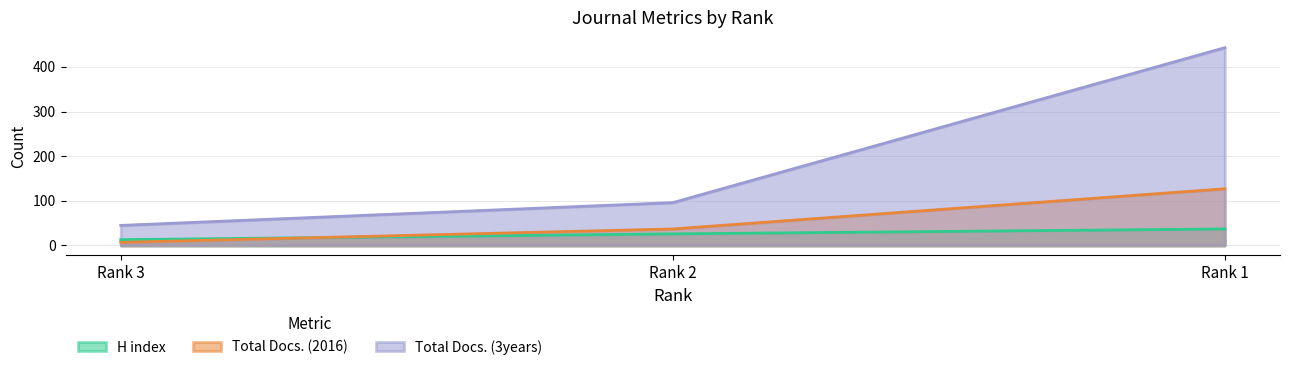

True or false: H index has a value of 13 at Rank 3.

True